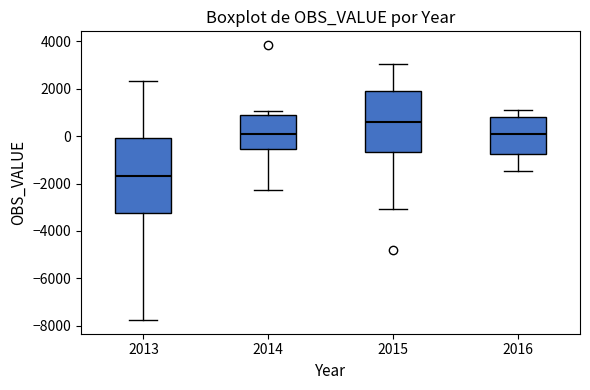

Where does the lower whisker of the box at x = 2015 end on the y-axis? The values are not printed on the chart, so give them approximately, as read against the axis.

-3000